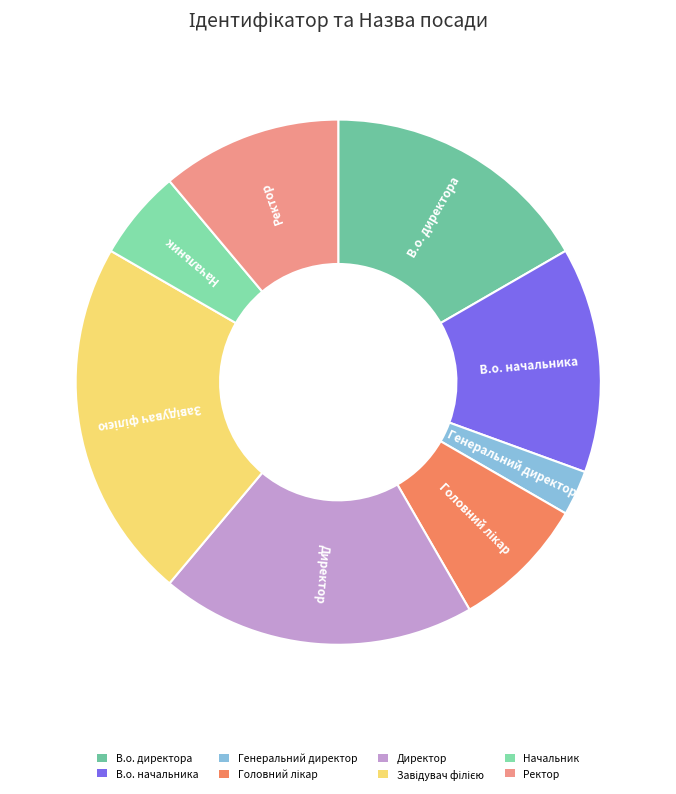

What is the smallest slice in the pie chart?

Генеральний директор